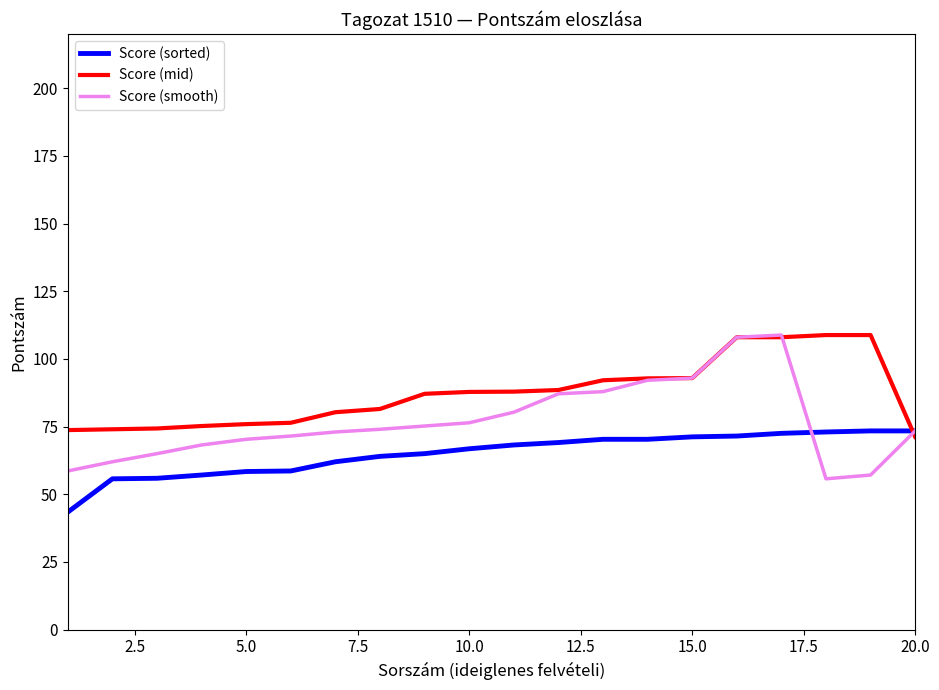

Is this an area chart (filled region under the line)?

No